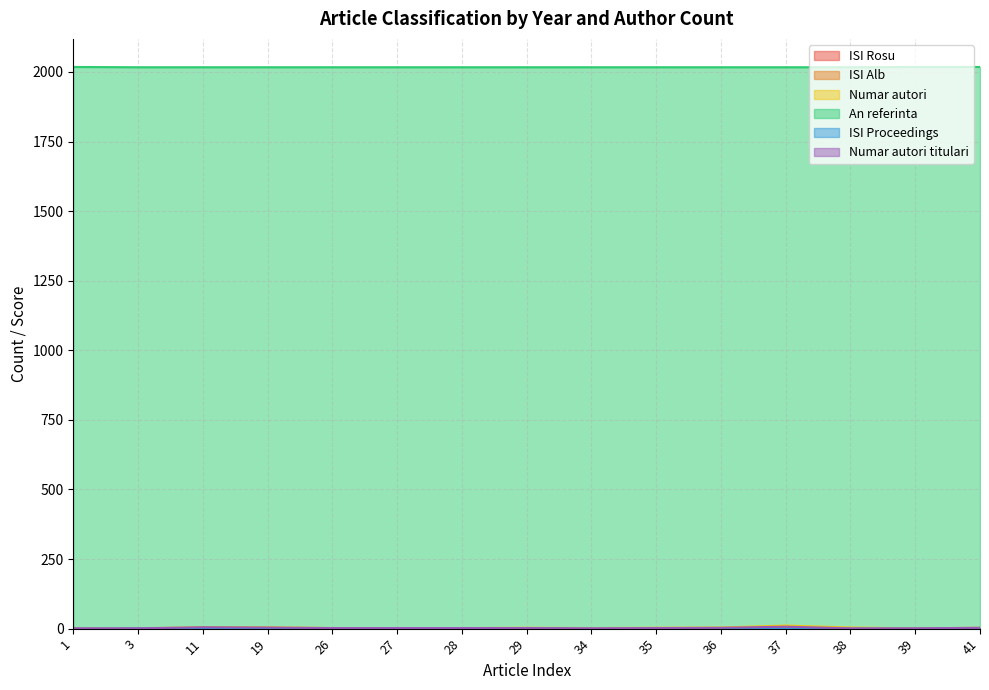

How many lines are shown in the chart?

6